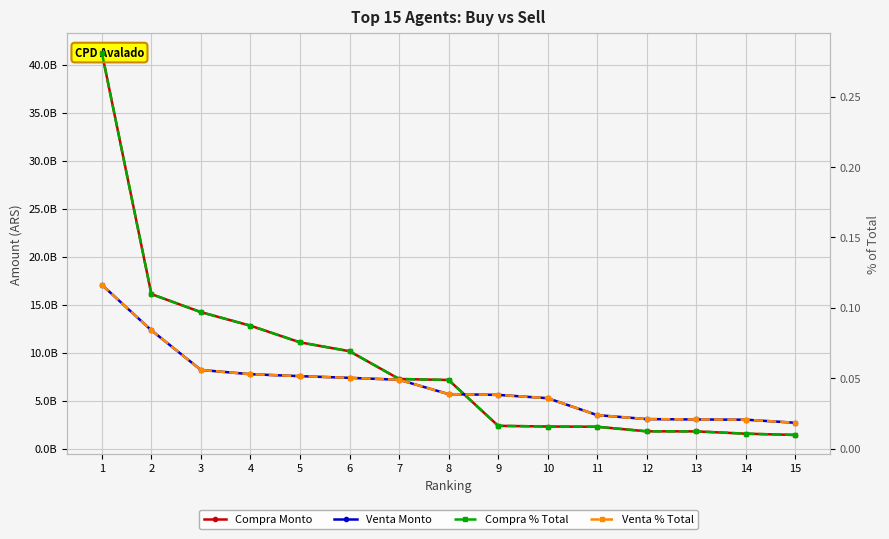

True or false: Venta Monto has more than 1 points higher than both neighbors.

False